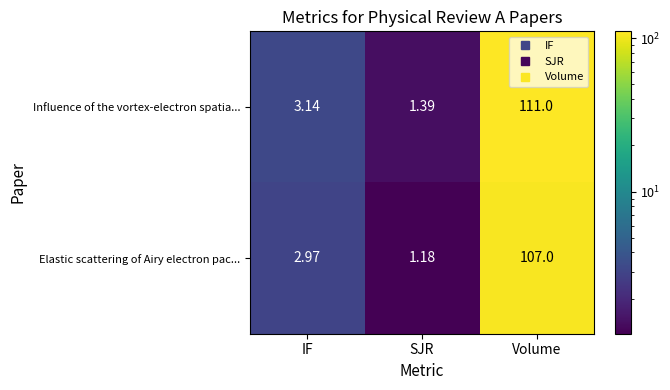

Which series changed the most between IF and SJR?

Elastic scattering of Airy electron pac...